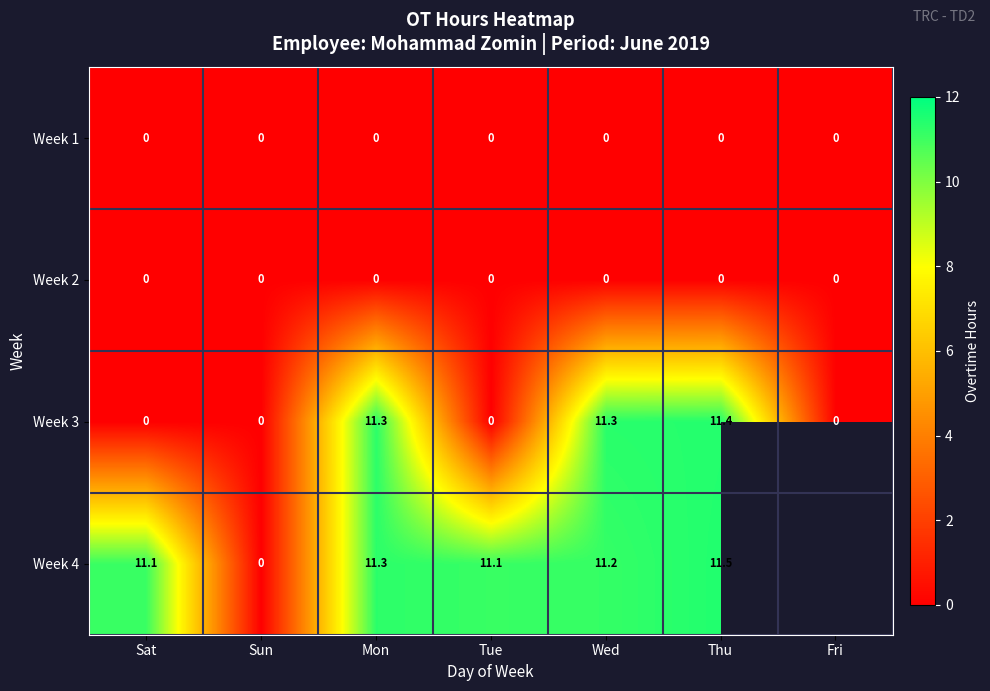

What is the difference between the highest and lowest values at Tue?

11.1